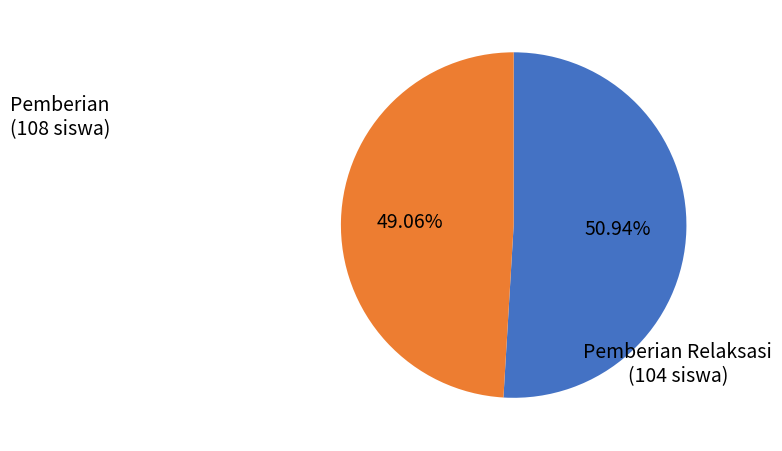

Is there any slice that represents more than half of the pie?

Yes